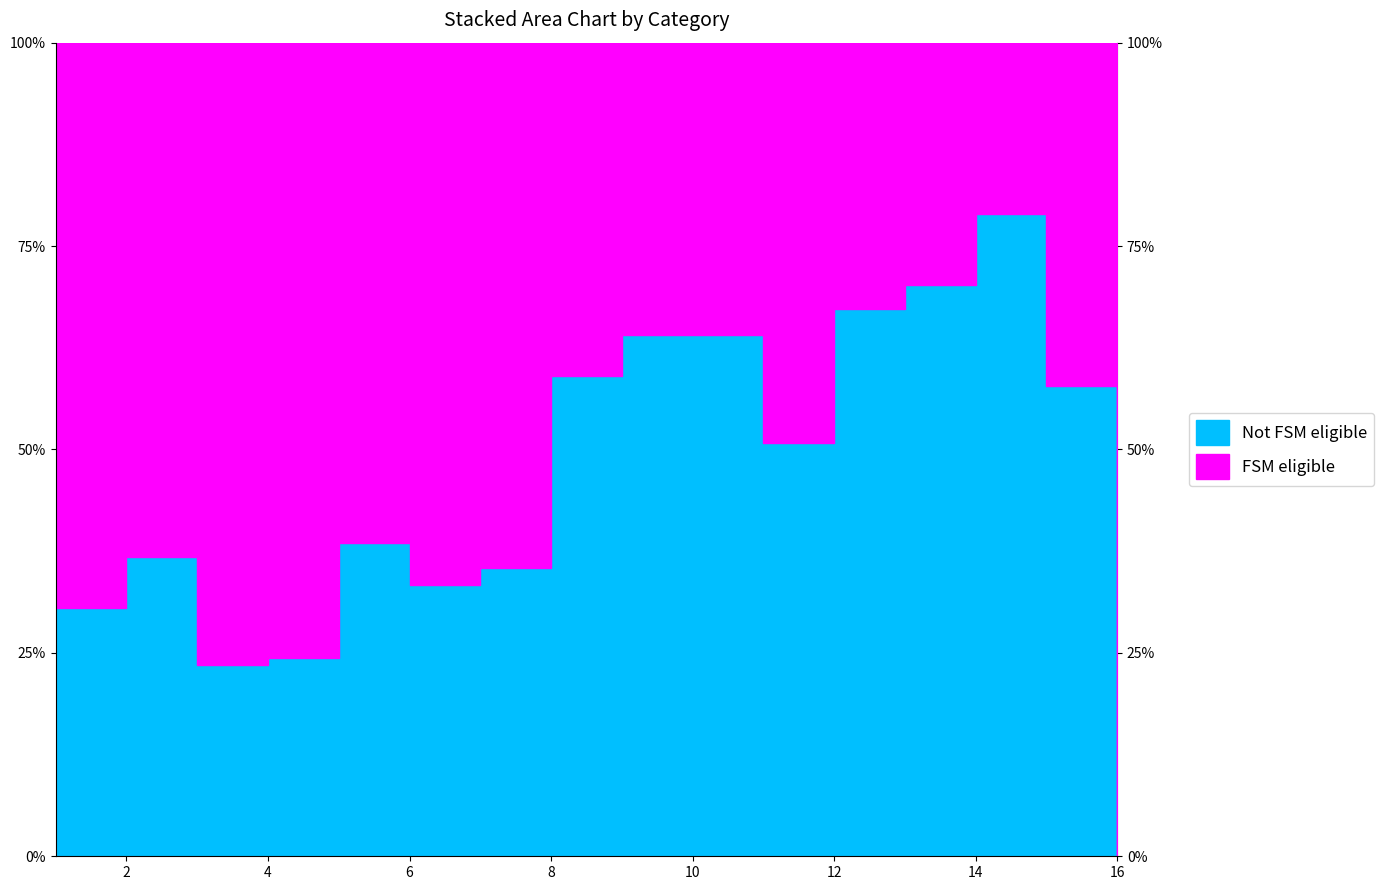

What is the spread (max minus min) of values at 14?

12